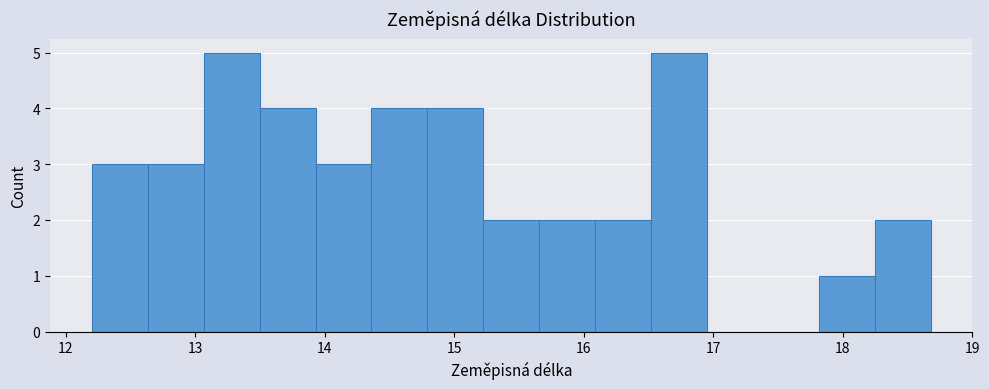

What is the height of the bar covering 18.2 to 18.7 on the x-axis? Neither the bar edges nor the heights are printed on the chart, so give them approximately, as read against the axes.

2